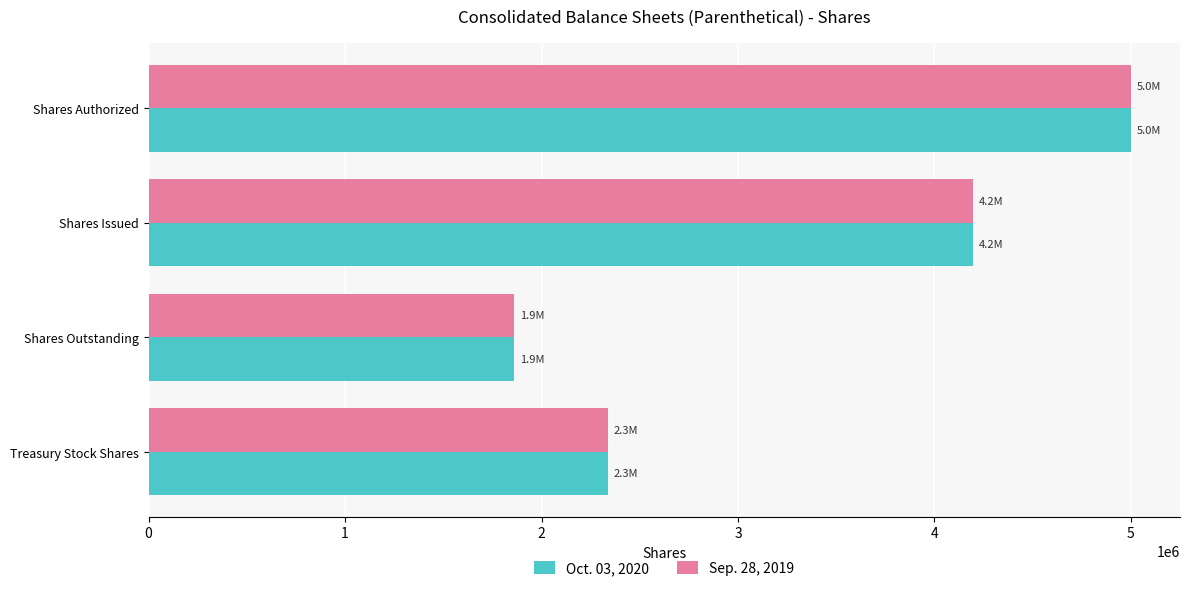

What is the highest value of the Sep. 28, 2019 series?

5000000